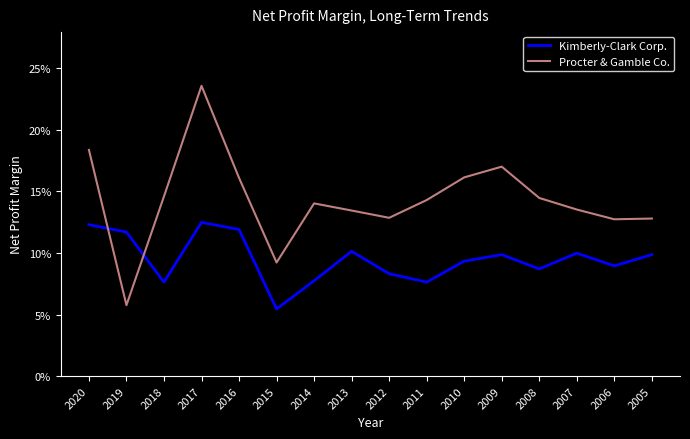

Is this an area chart (filled region under the line)?

No